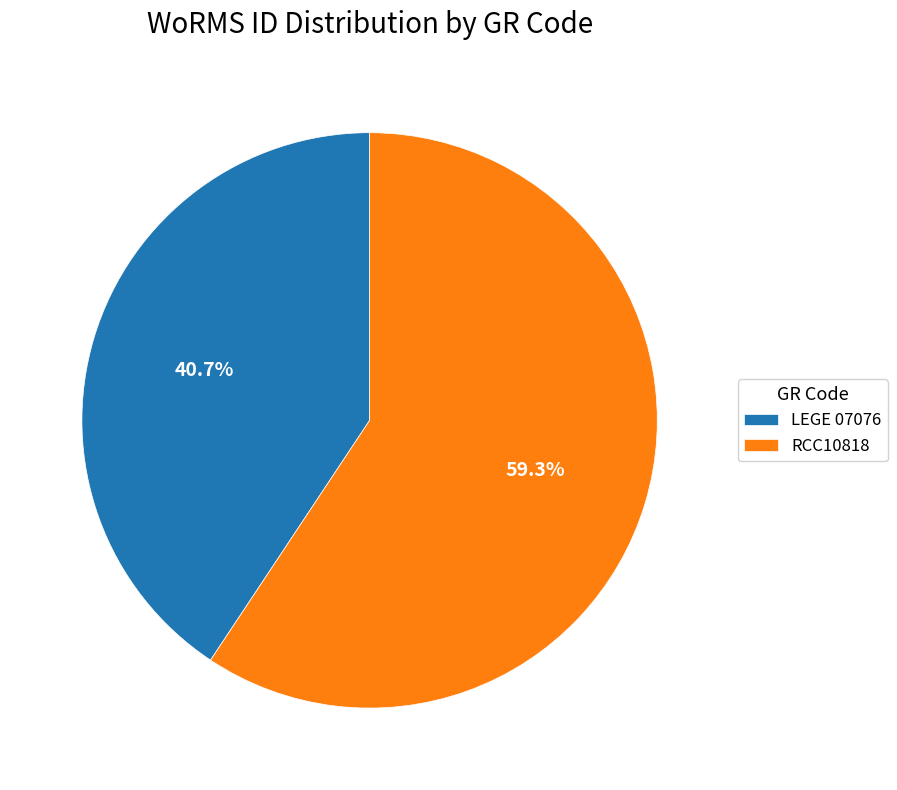

To the nearest percent, what percentage of the pie is RCC10818?

59%